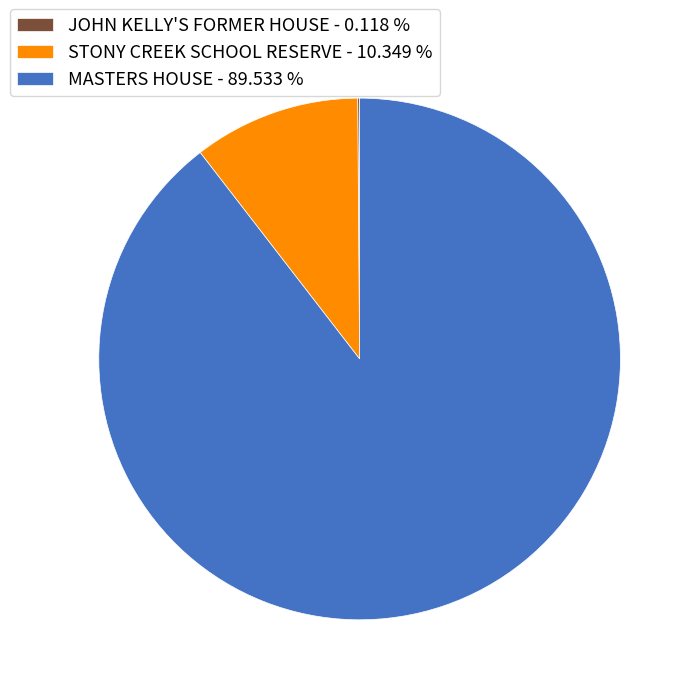

What is the largest slice in the pie chart?

MASTERS HOUSE